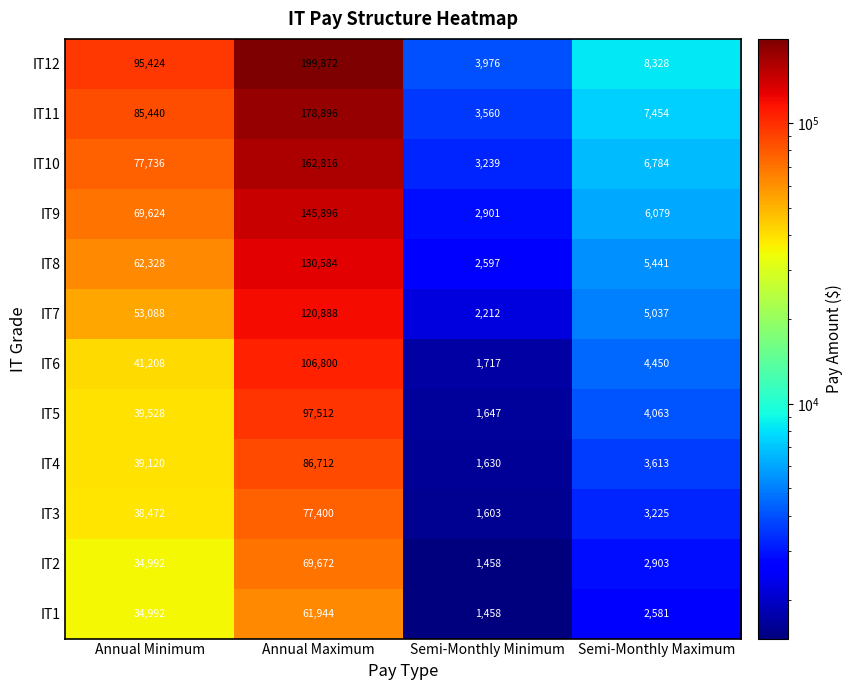

What is the average value of the IT11 series?

68838